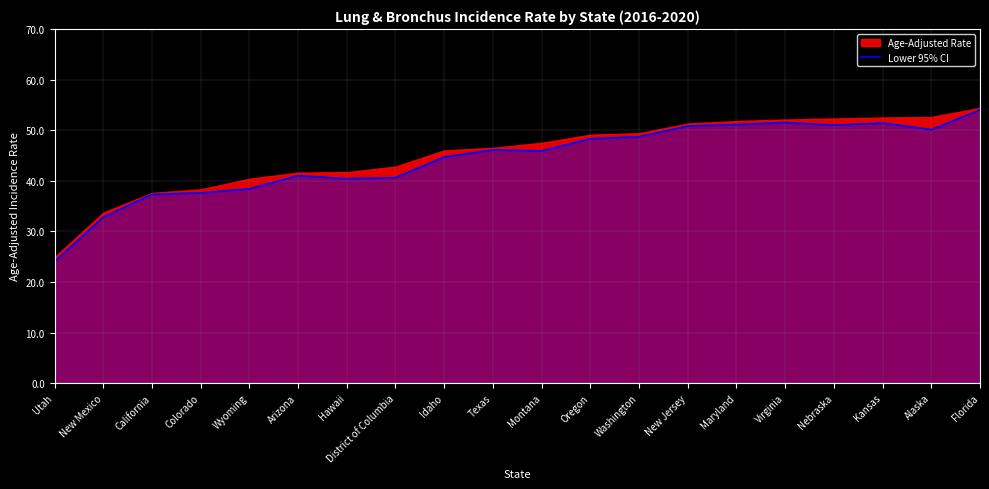

What is the smallest value displayed?

24.0